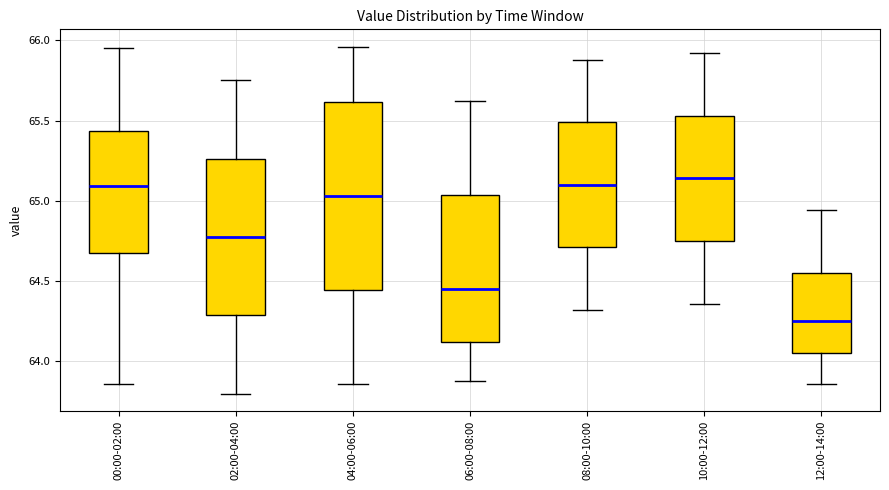

Which box has the lowest median line?

12:00-14:00